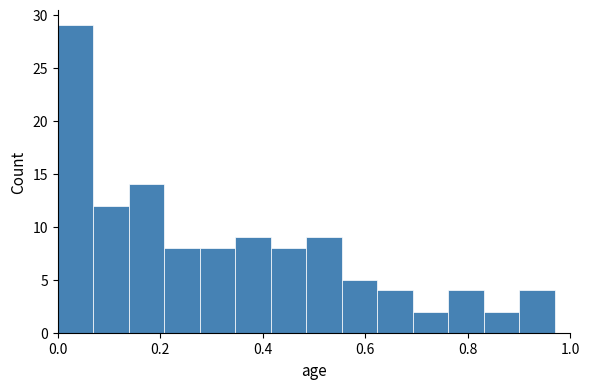

Read against the x-axis, roughly where is the centre of the tallest bar?

0.04